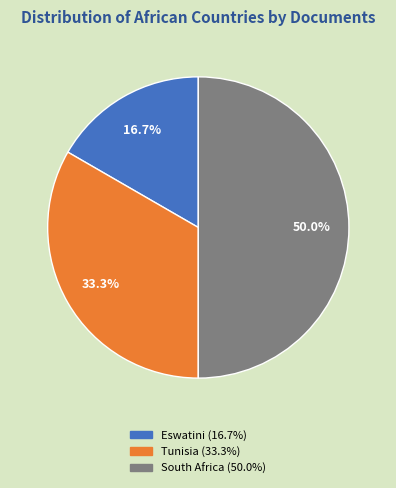

The Eswatini slice represents 22% of the pie. True or false?

False